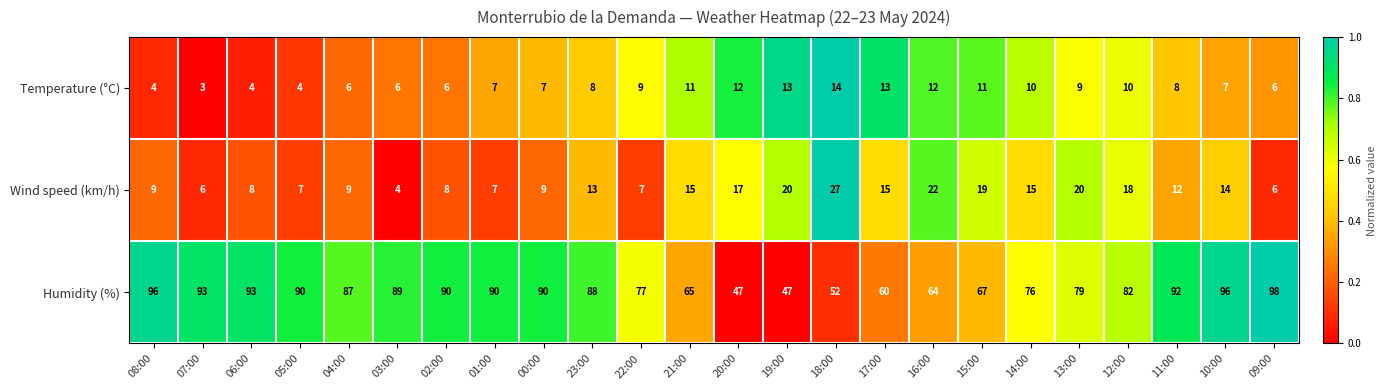

Between 05:00 and 15:00, which series saw the biggest shift?

Humidity (%)